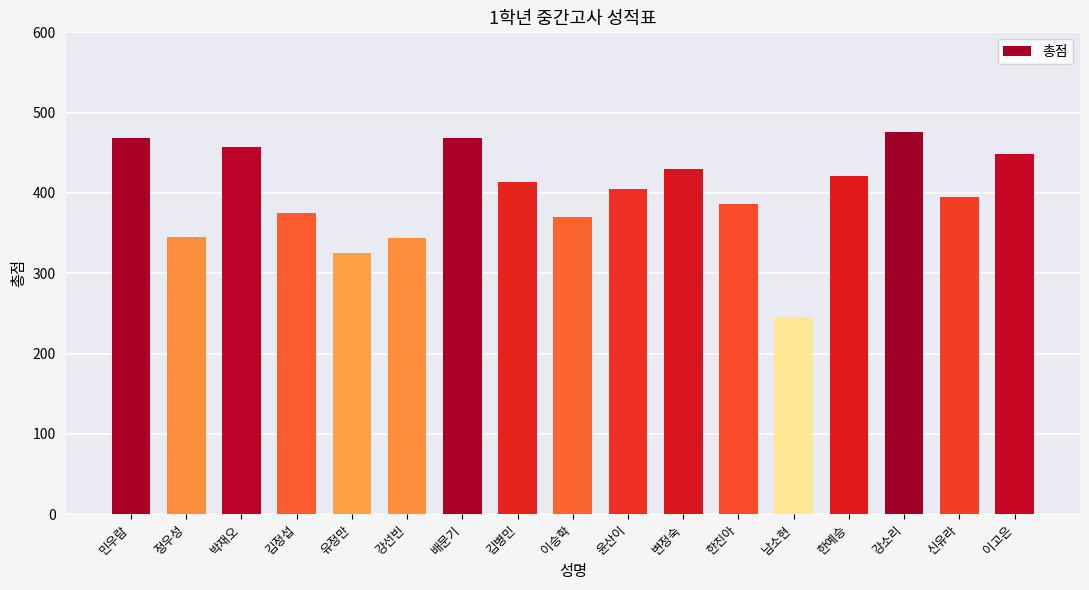

Where is the data nearest to the value 360?

이승학